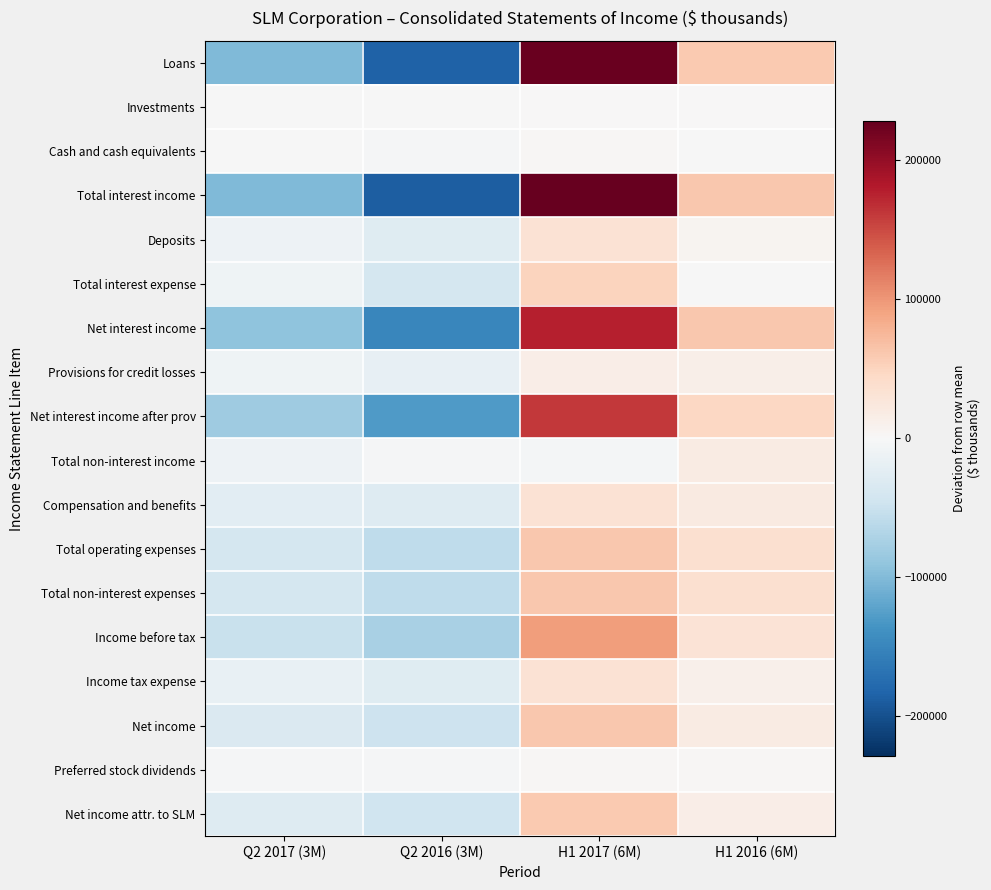

At which category is the sum across all series the highest?

H1 2017 (6M)